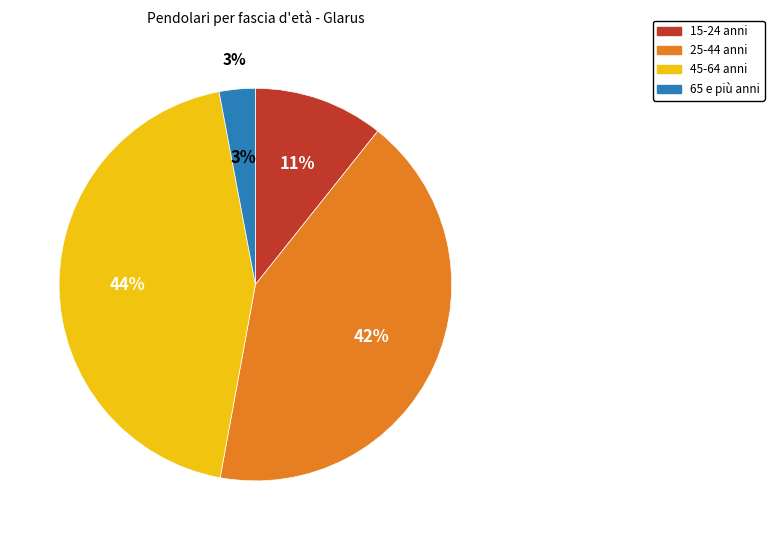

Combined, what portion of the pie is 65 e più and 25-44?

45.1%